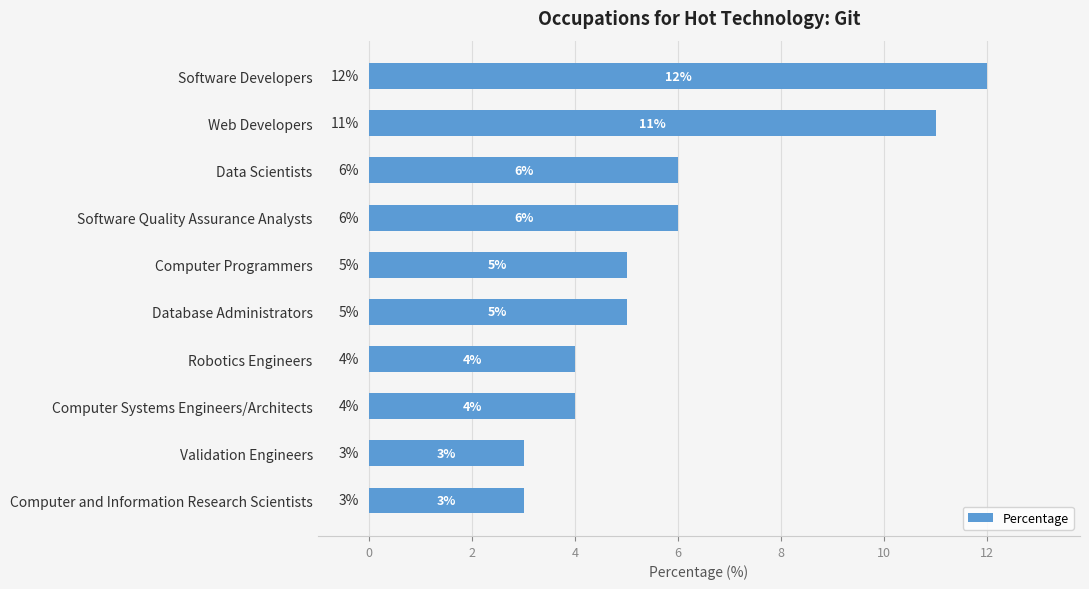

What is the label of the 3rd bar from the bottom?

Computer Systems Engineers/Architects